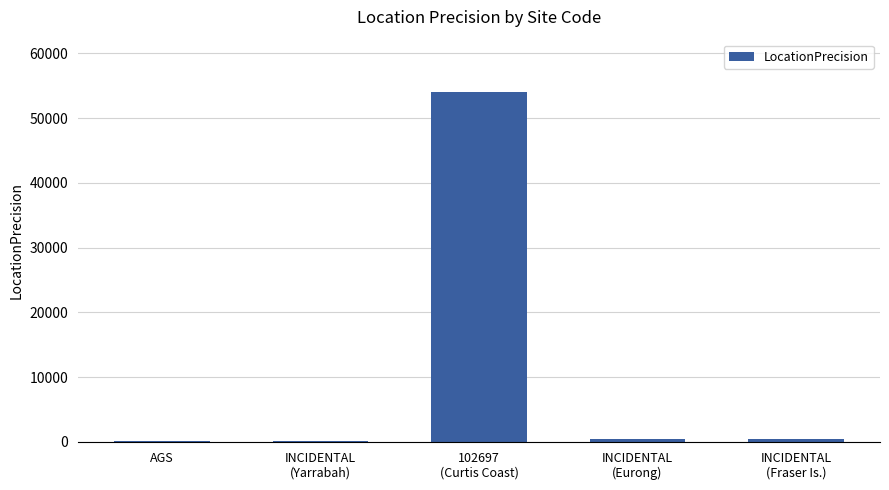

True or false: the data shows 500 at INCIDENTAL
(Eurong).

True